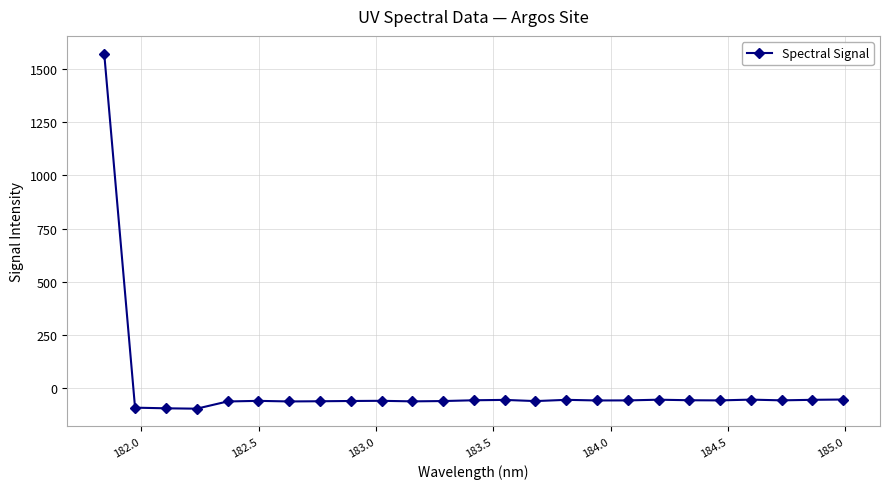

How many values are above zero?

1